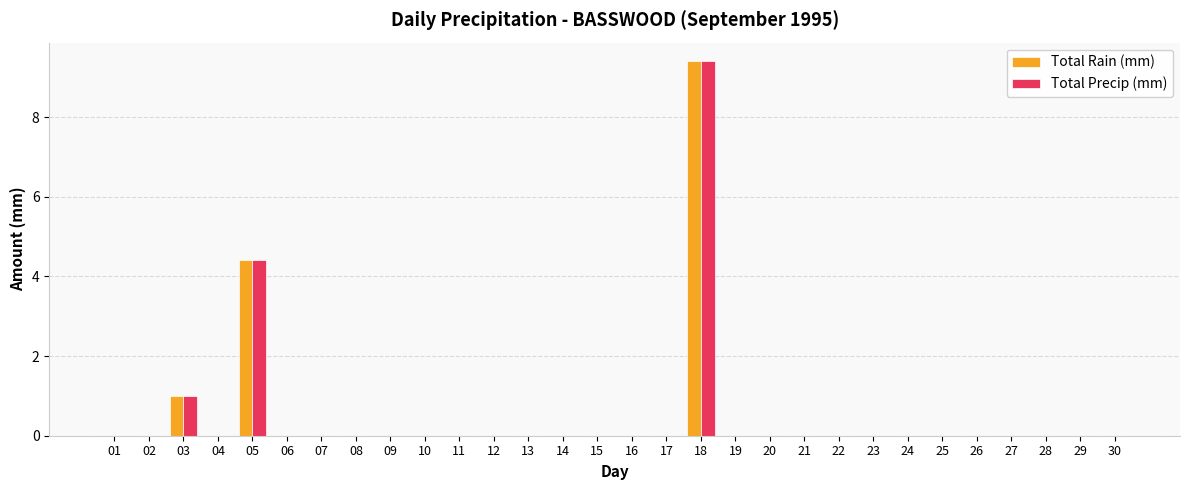

What is the sum of all Total Rain (mm) values?

14.8